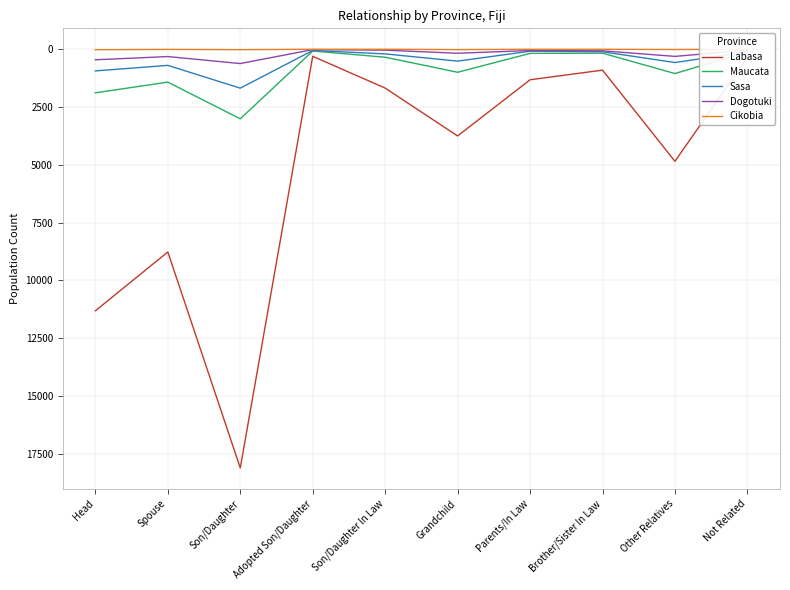

List the labels in order of Labasa value, smallest first.

Adopted Son/Daughter, Not Related, Brother/Sister In Law, Parents/In Law, Son/Daughter In Law, Grandchild, Other Relatives, Spouse, Head, Son/Daughter